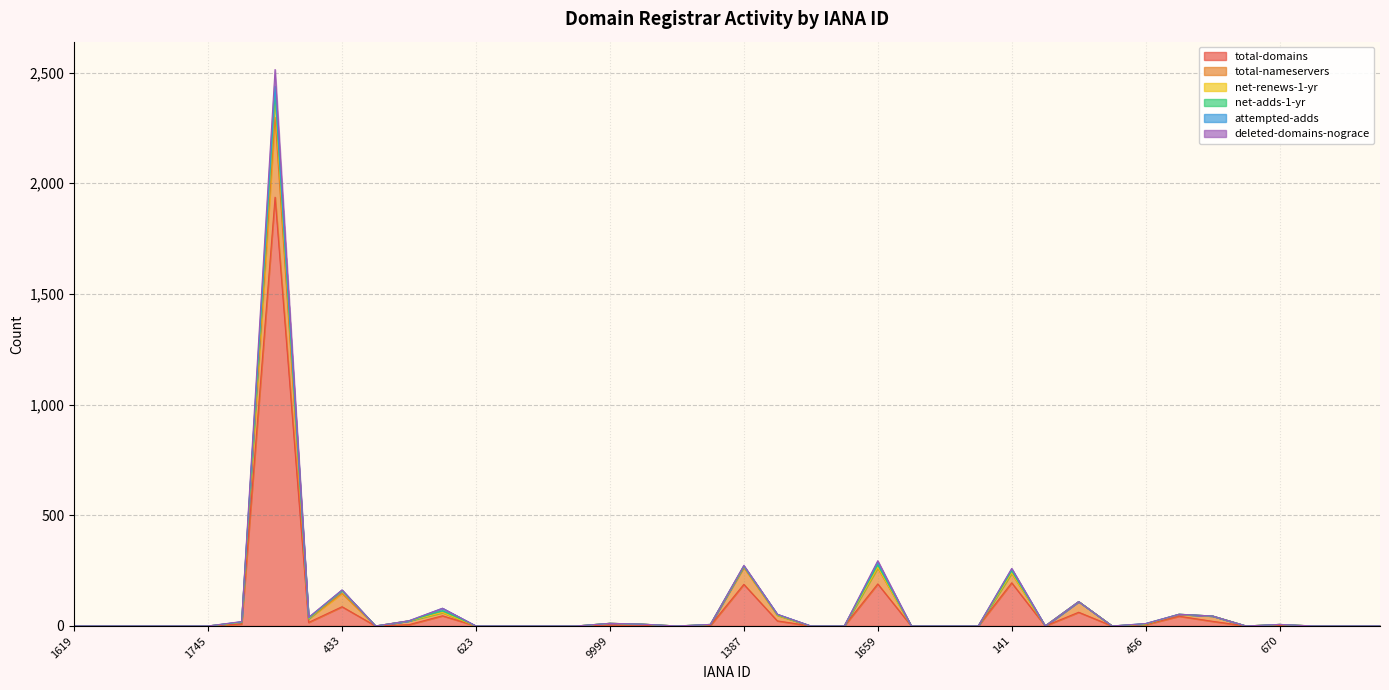

Between 463 and 3786, which is larger?

463